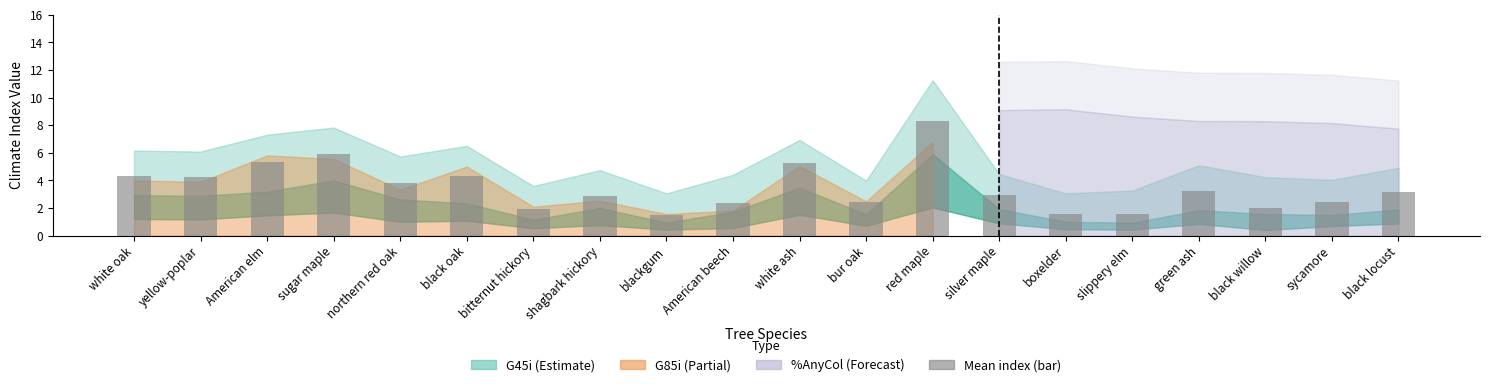

What value does the data have at sycamore?

2.4